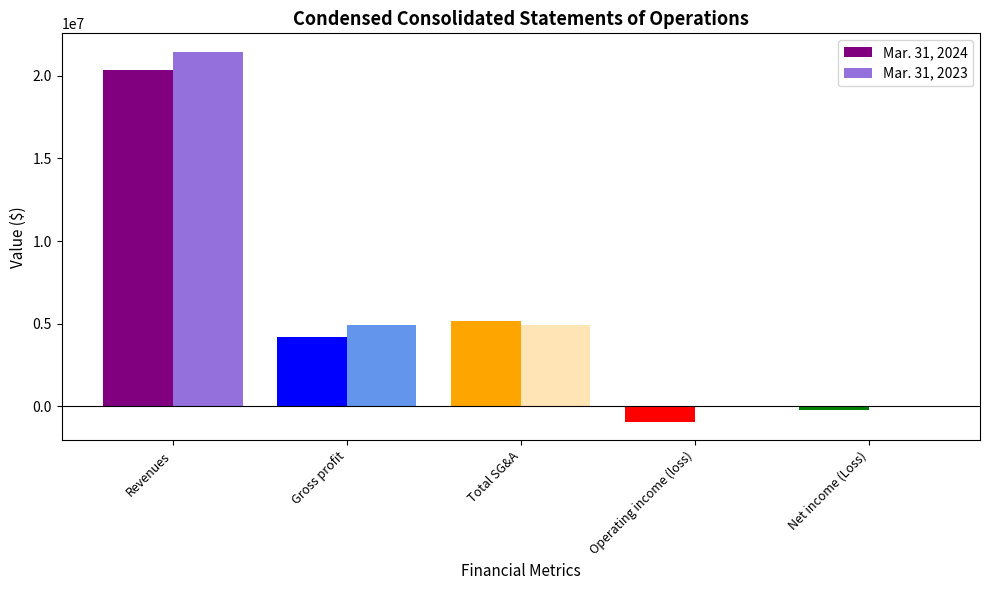

What is the maximum value shown in the chart?

21446244